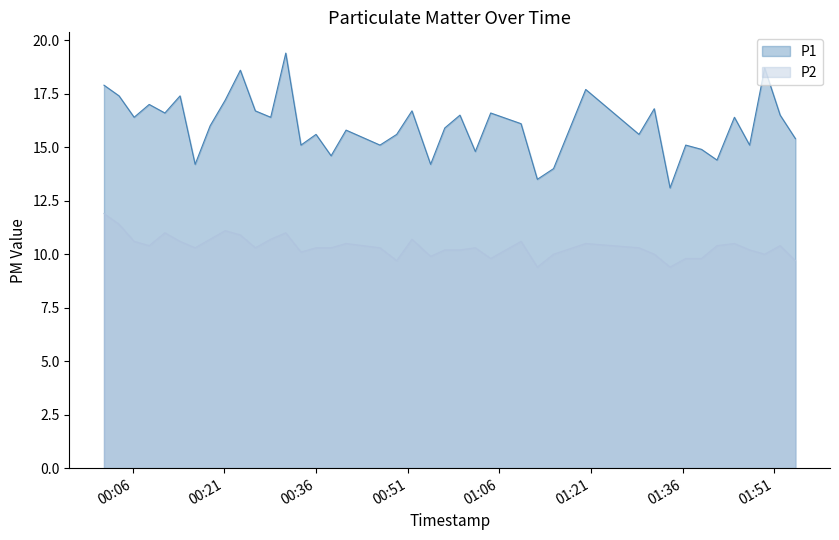

Which series has the largest total across all categories?

P1